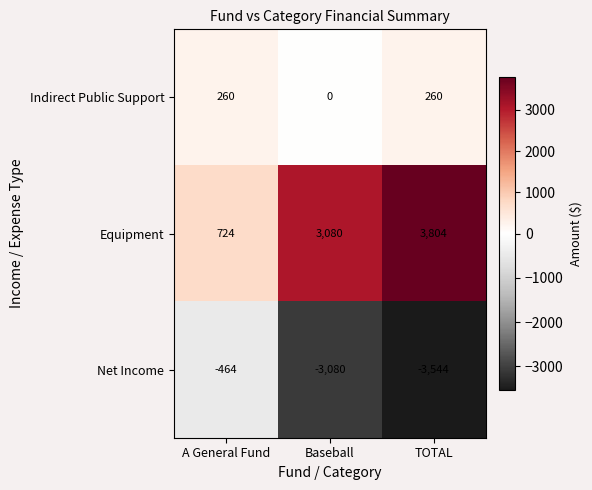

What is the difference between the maximum and second lowest values in the Equipment series?

724